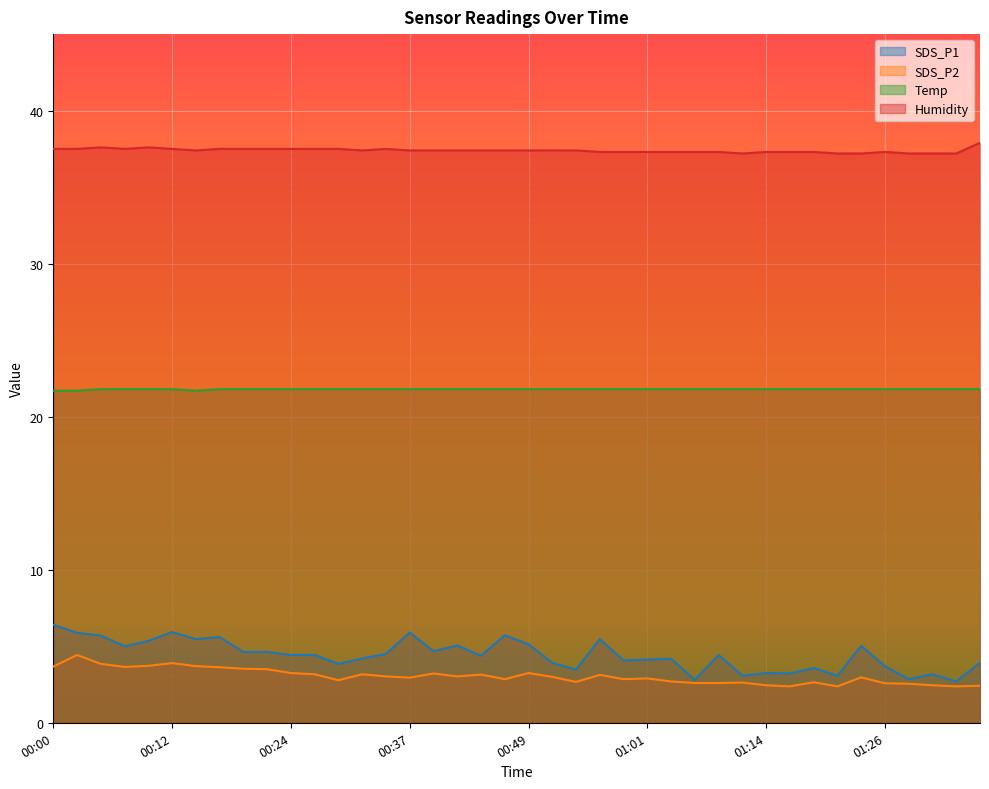

What is the value of the SDS_P2 point at the 9th from the left?

3.5